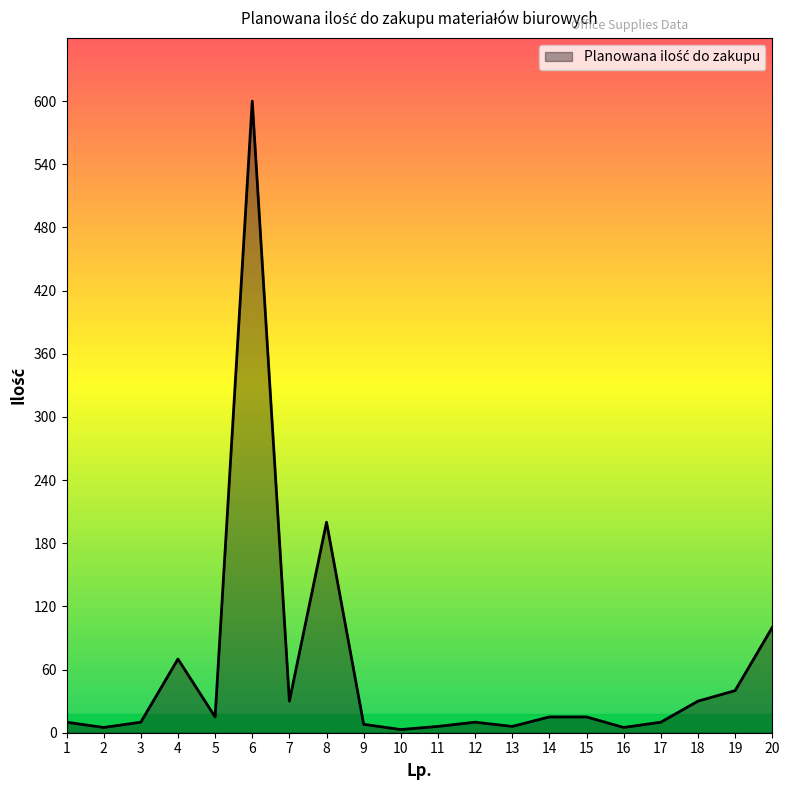

What is the greatest value displayed?

600